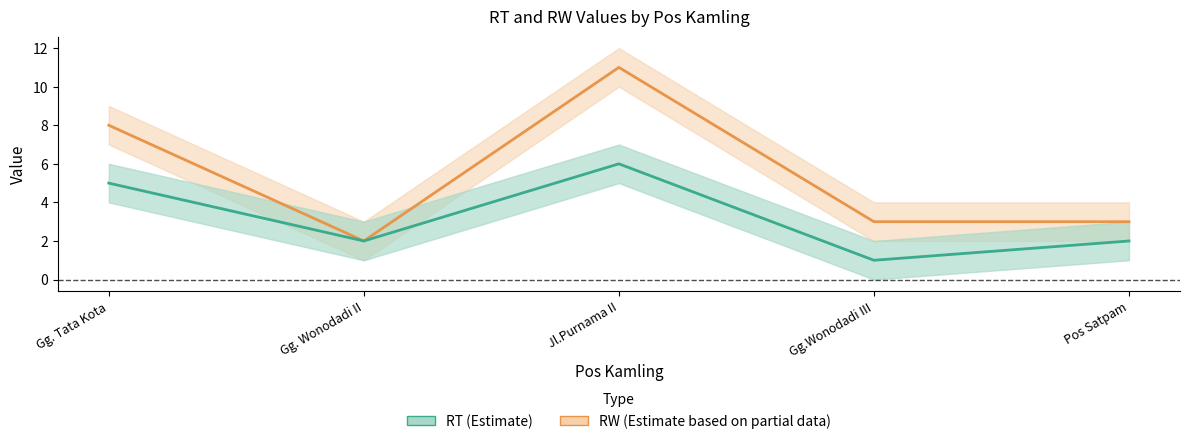

Count the number of categories in the chart.

5